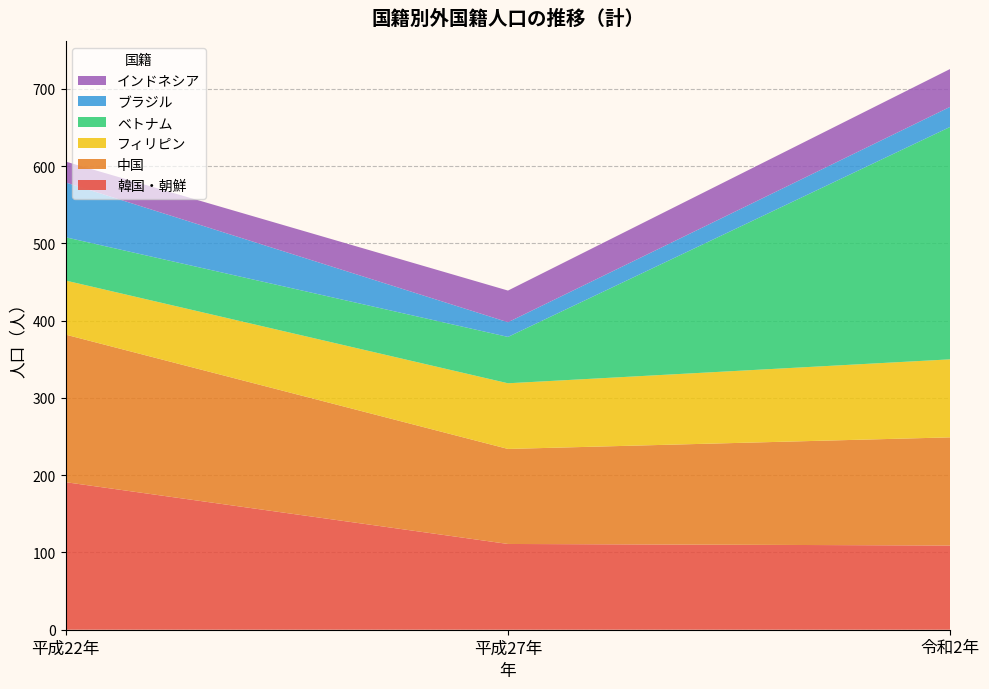

Reading left to right, what are all the values shown in this chart?

韓国・朝鮮: 平成22年=191	平成27年=111	令和2年=109
中国: 平成22年=191	平成27年=123	令和2年=140
フィリピン: 平成22年=70	平成27年=85	令和2年=101
ベトナム: 平成22年=56	平成27年=60	令和2年=301
ブラジル: 平成22年=71	平成27年=19	令和2年=26
インドネシア: 平成22年=27	平成27年=41	令和2年=49